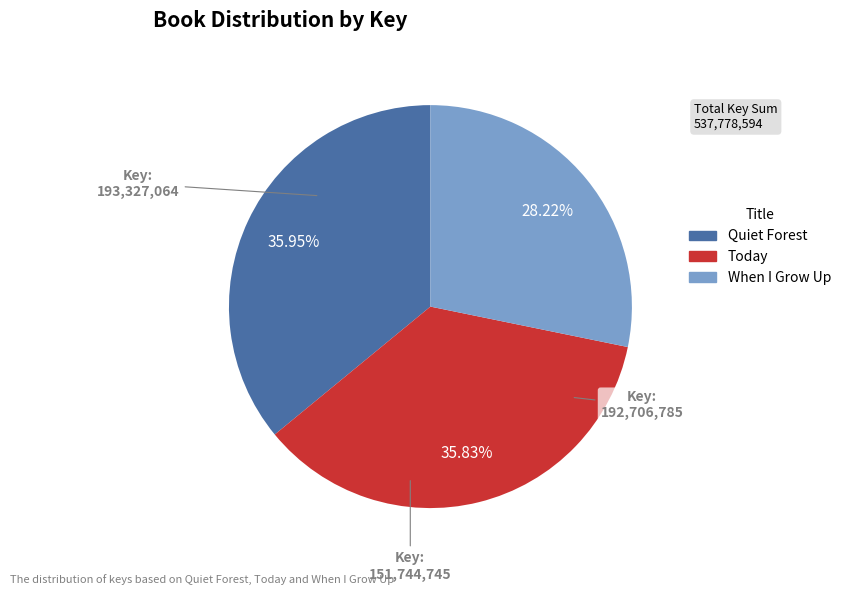

Which category has the smallest portion of the pie?

When I Grow Up